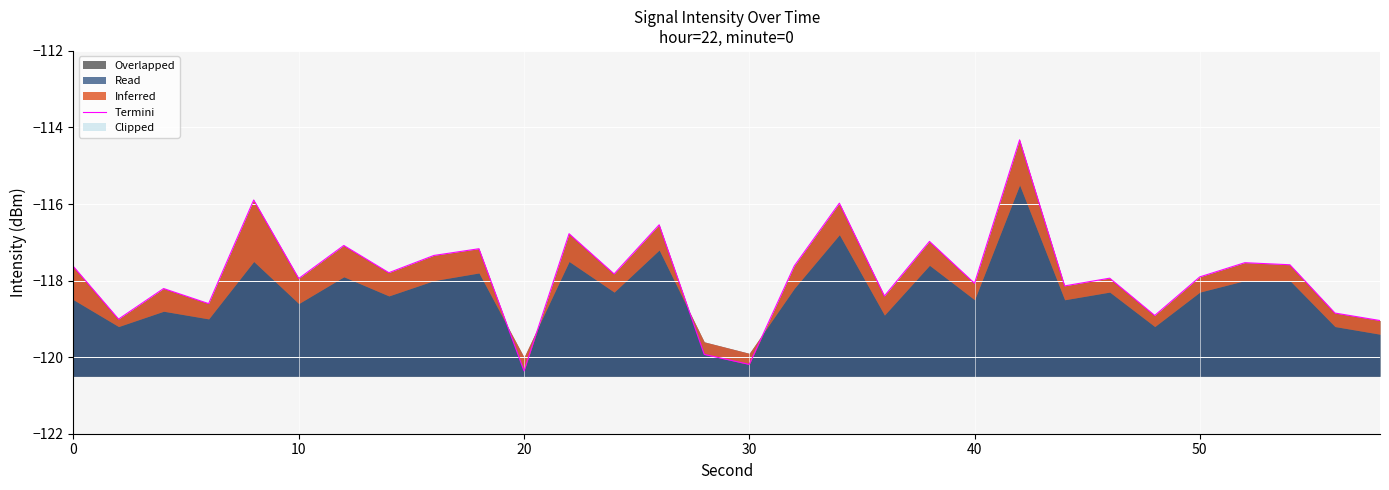

What is the difference between the maximum and minimum values?

6.0